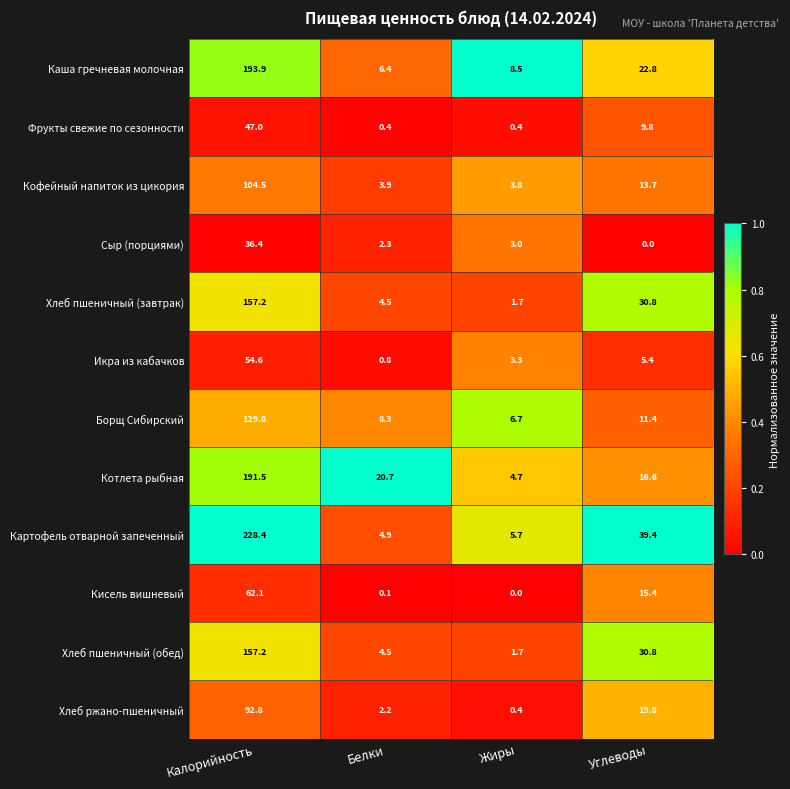

What is the difference between the Кофейный напиток из цикория values at Жиры and Калорийность?

100.7